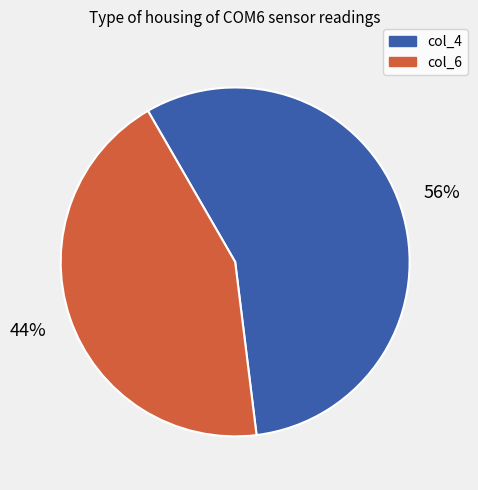

To the nearest percent, what is the average slice percentage?

50%